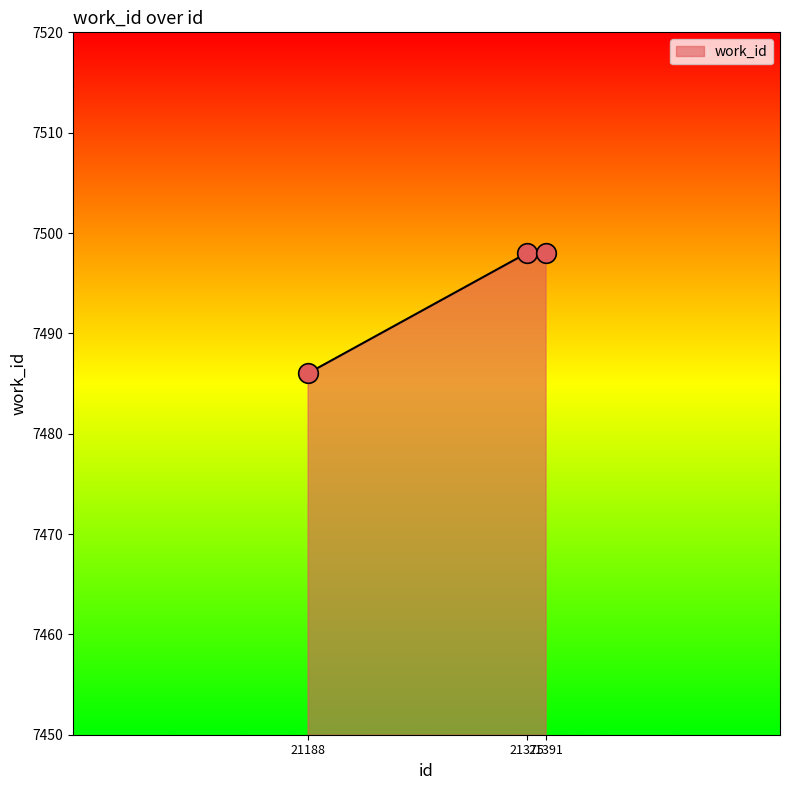

What is the average value?

7494